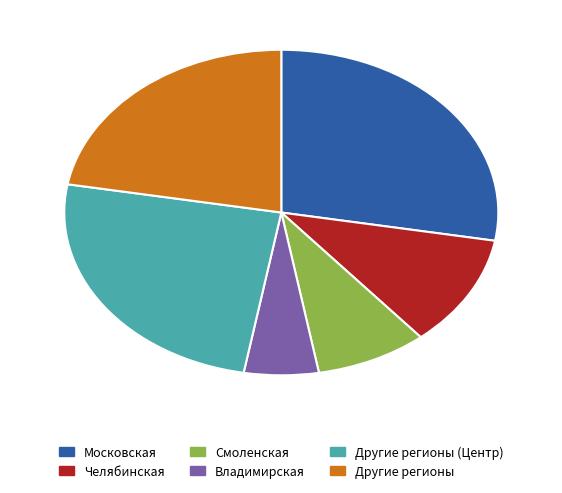

Which slice is the smallest?

Владимирская